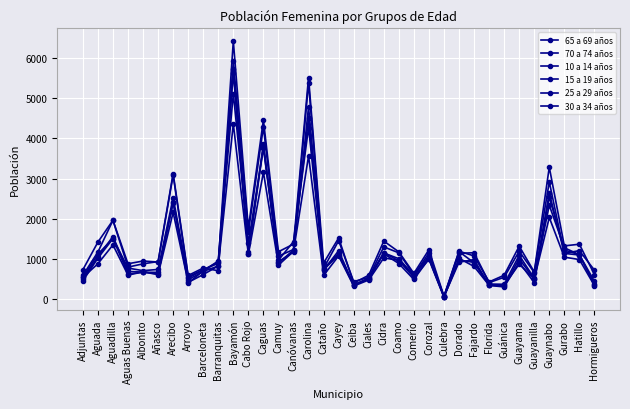

Is this an area chart (filled region under the line)?

No